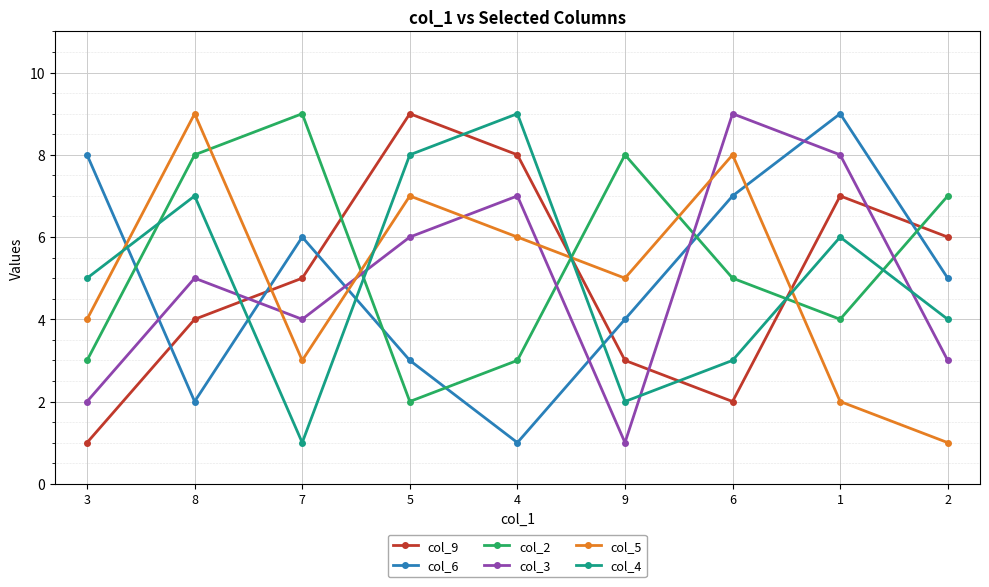

What is the value of the col_2 point at the 1st from the left?

3